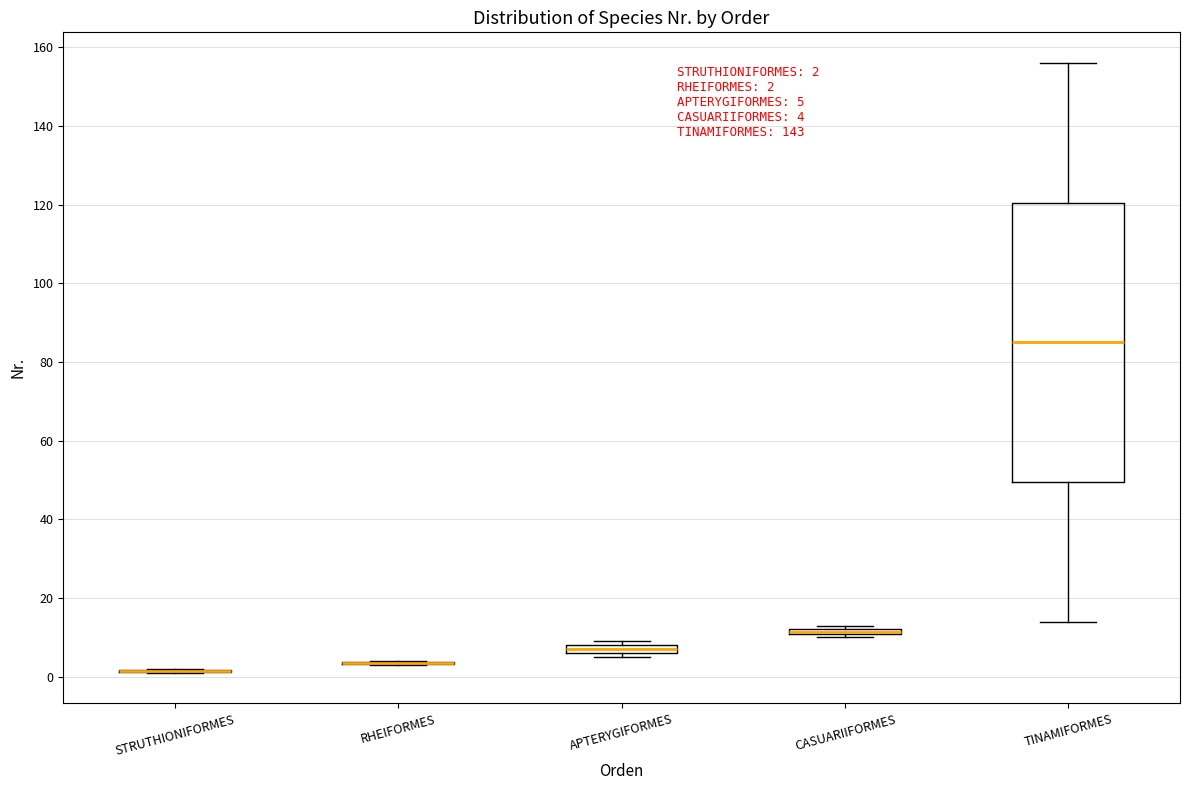

Comparing the boxes themselves (not the whiskers), which one is the tallest?

TINAMIFORMES